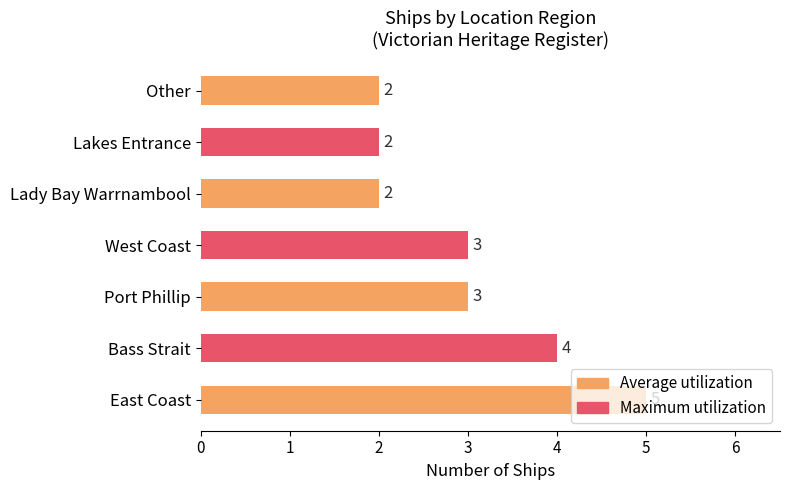

Does the chart contain stacked bars?

No